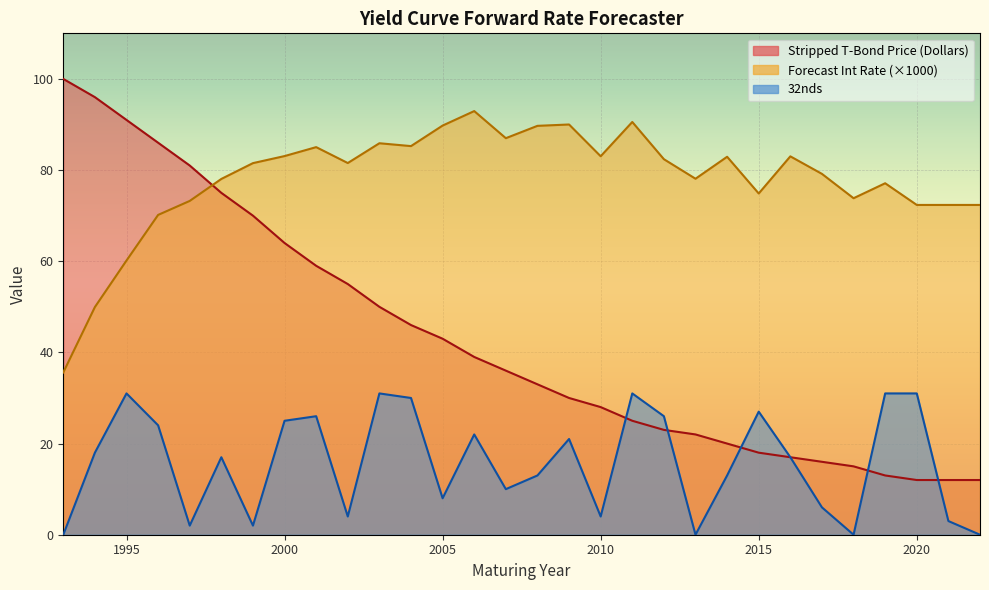

True or false: 32nds has more than 2 interior local peaks.

True